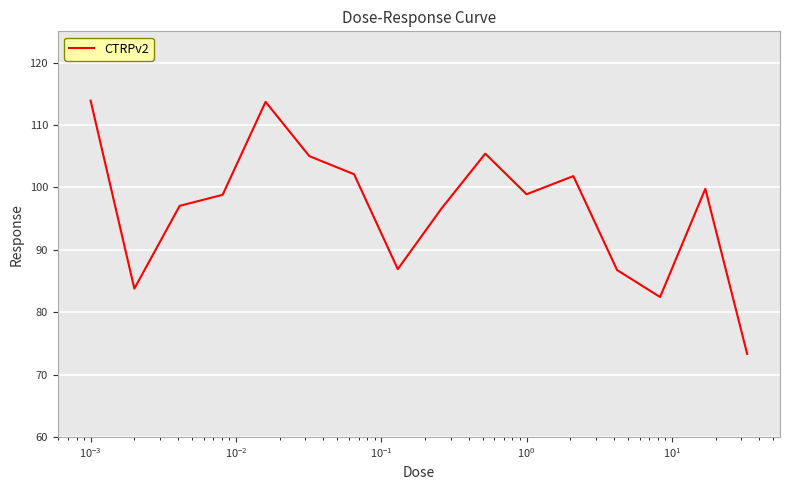

What is the smallest value displayed?

73.3